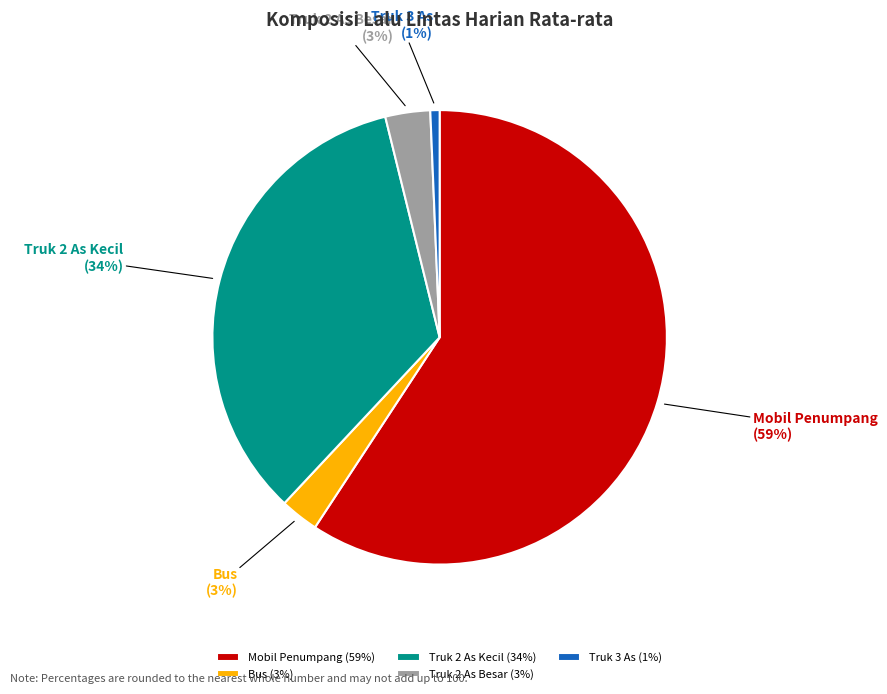

Combined, do Truk 2 As Besar and Truk 2 As Kecil account for over 50%?

No